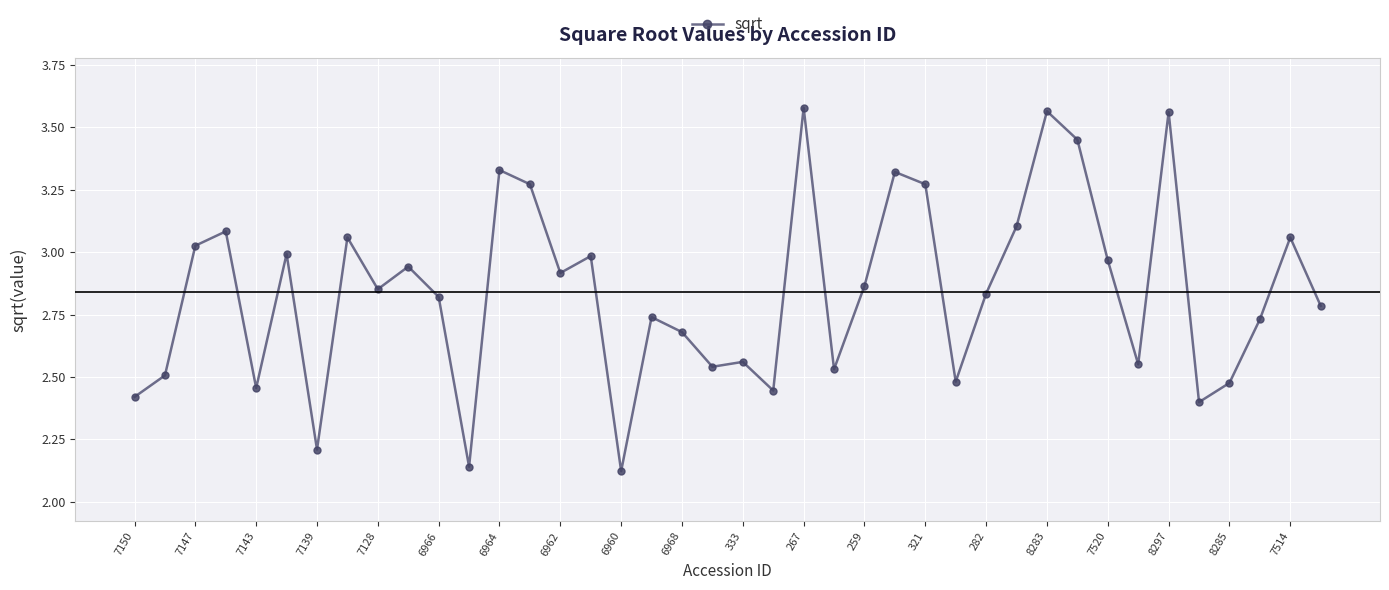

What is the difference between the maximum and minimum values?

1.5